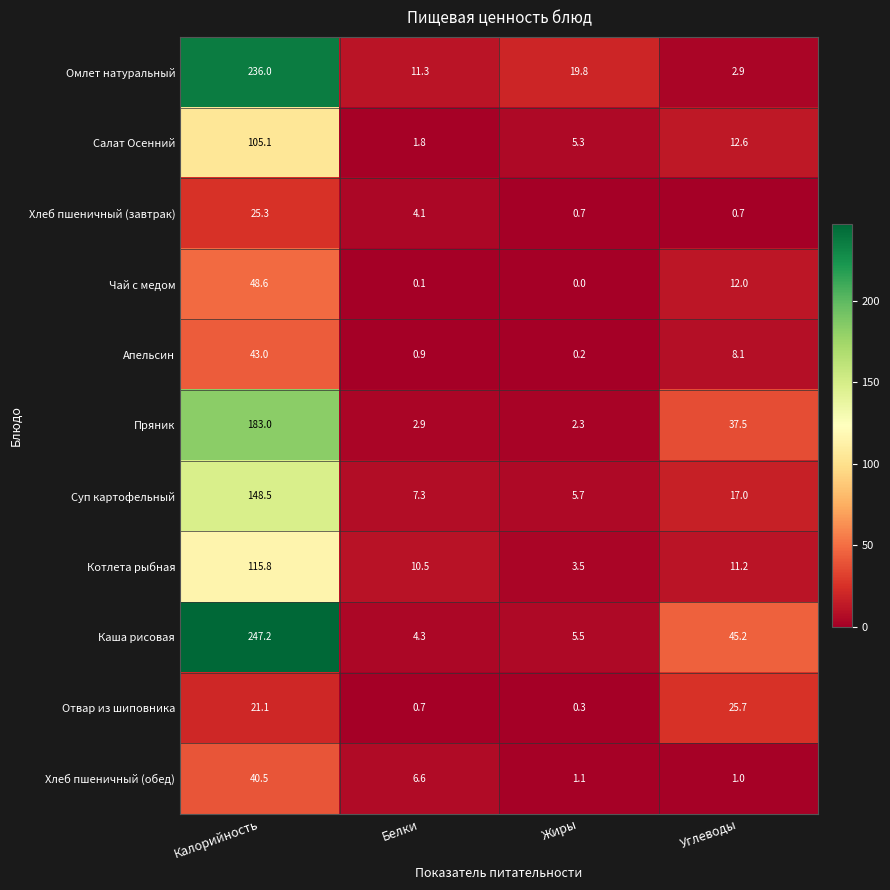

How many data points in Салат Осенний are less than 12?

2